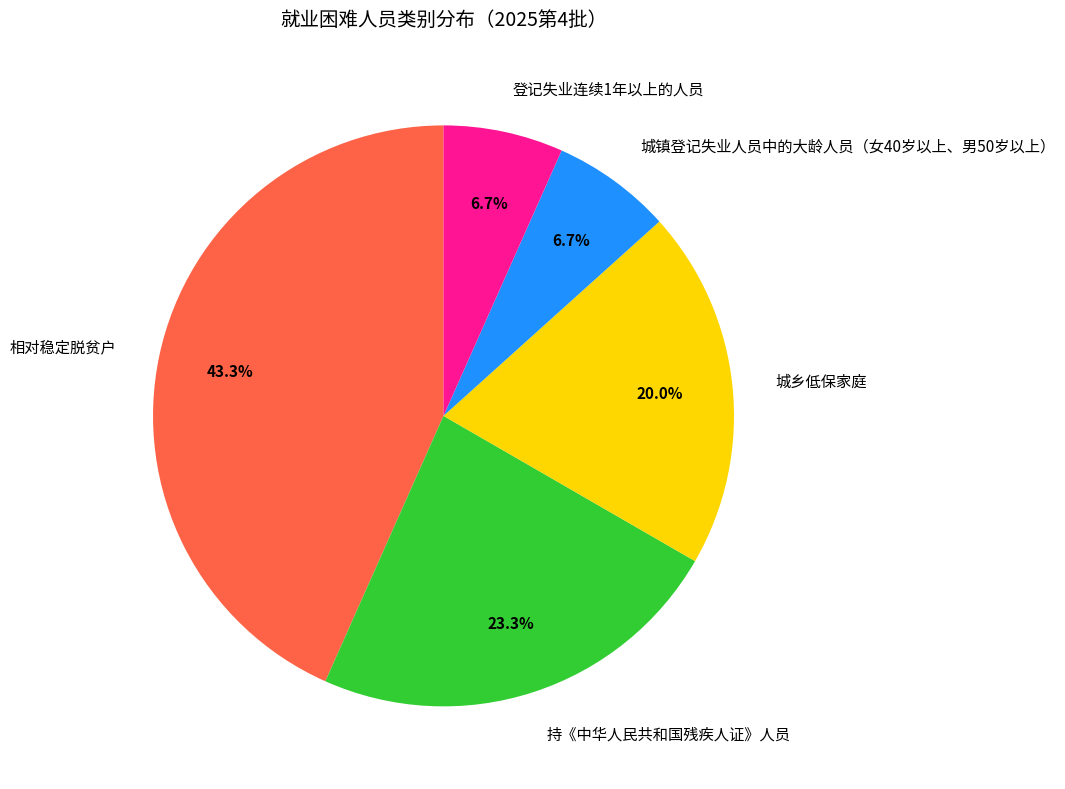

Is there a majority slice in this chart?

No